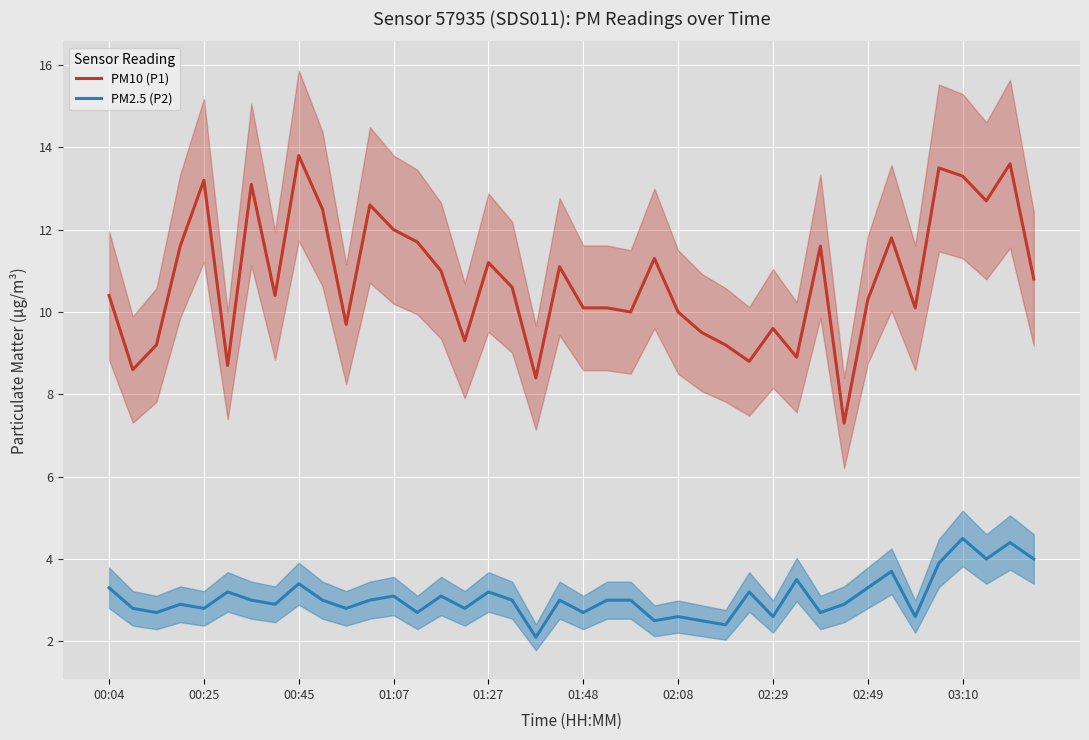

Is it true that PM2.5 (P2) equals 1.0 at 17?

False